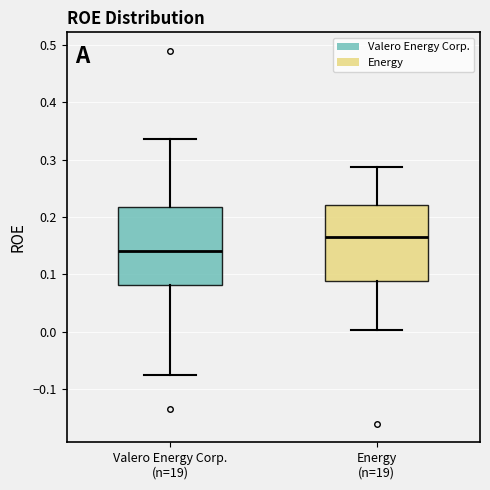

Reading left to right, transcribe this box plot: for each box, give where its median line is, the range the box spans, and where its two whiskers end, as read against the y-axis. The values are not printed on the chart, so give them approximately, as read against the axis.

Valero Energy Corp. (n=19): median 0.14, box 0.08 to 0.22, whiskers -0.08 to 0.34
Energy (n=19): median 0.17, box 0.09 to 0.22, whiskers 0.00 to 0.29